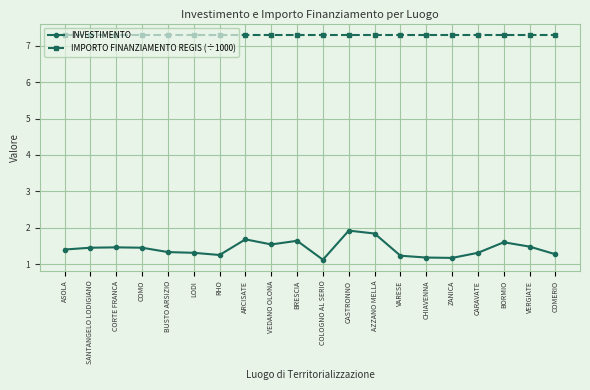

Does the chart have visible grid lines?

Yes